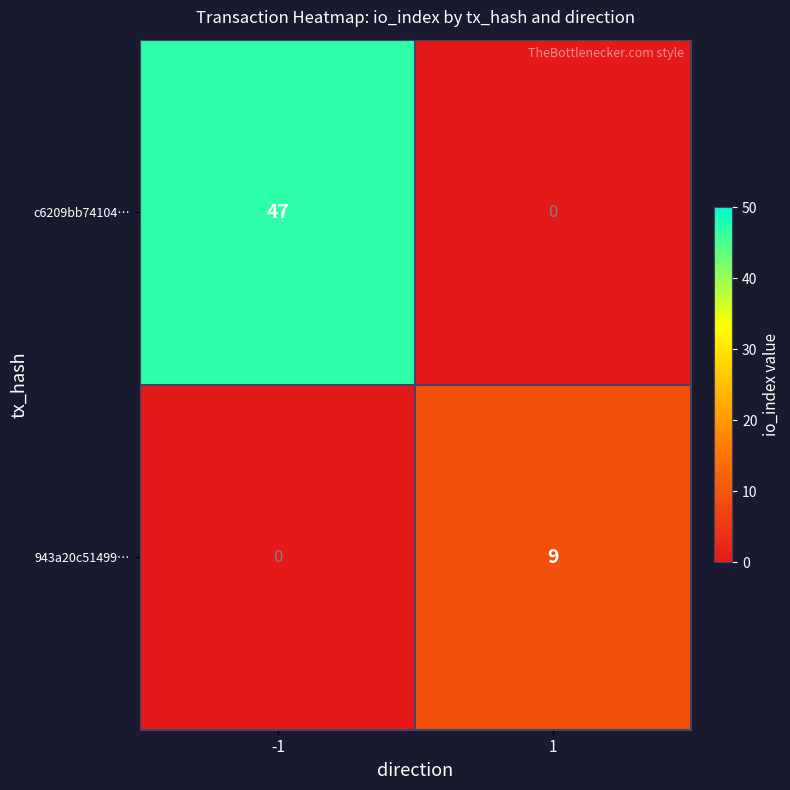

What is the total value across all series at -1?

47